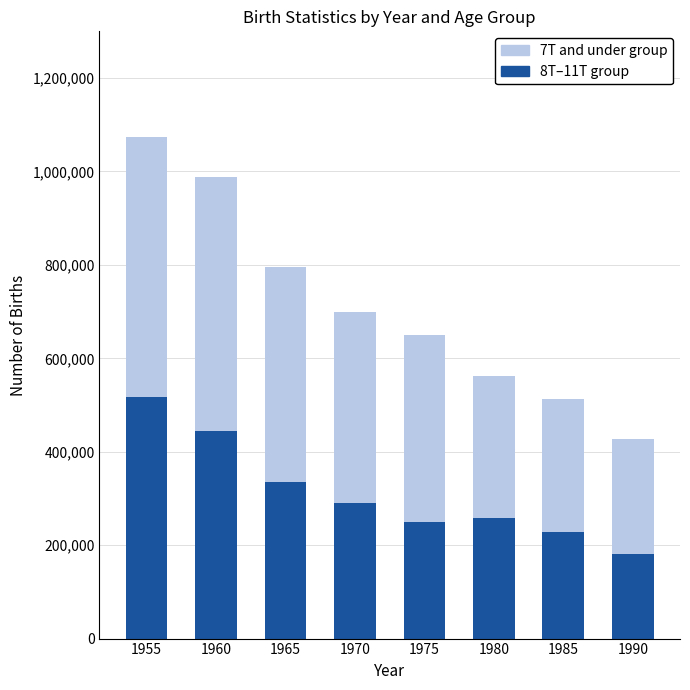

What is the minimum value for 8T–11T group?

180950